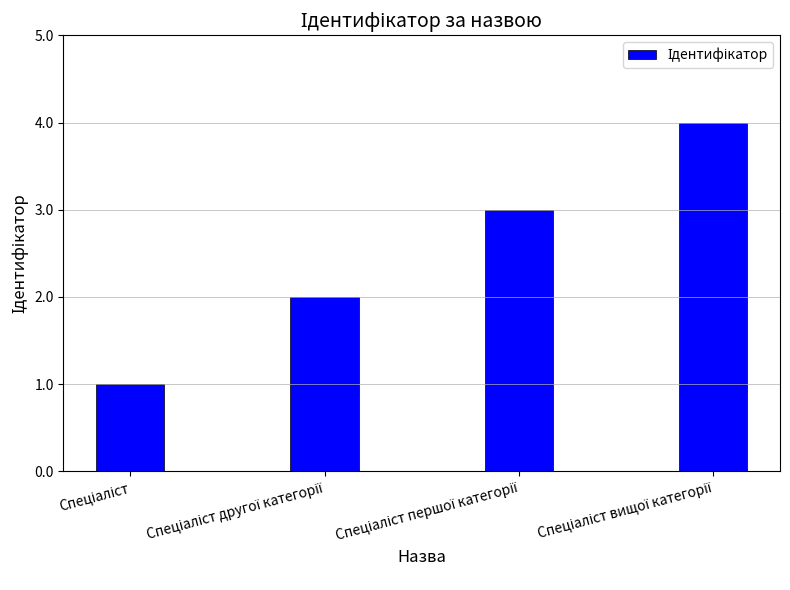

What is the sum of all values?

10